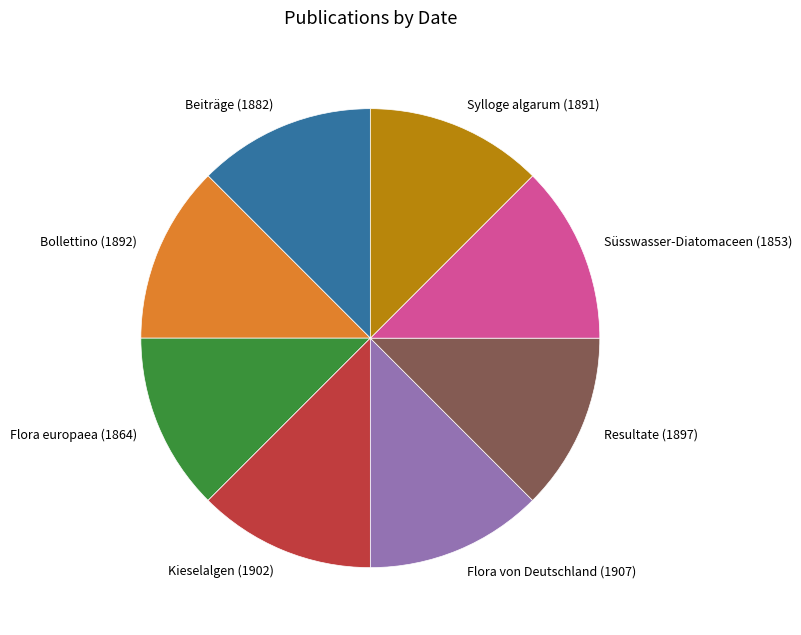

The Beiträge (1882) slice represents 12% of the pie. True or false?

True